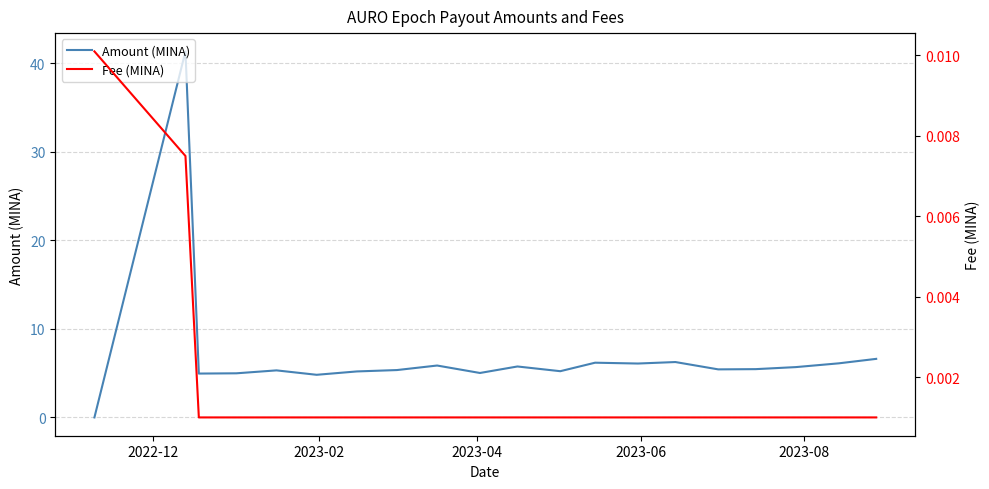

Does the chart have visible grid lines?

Yes